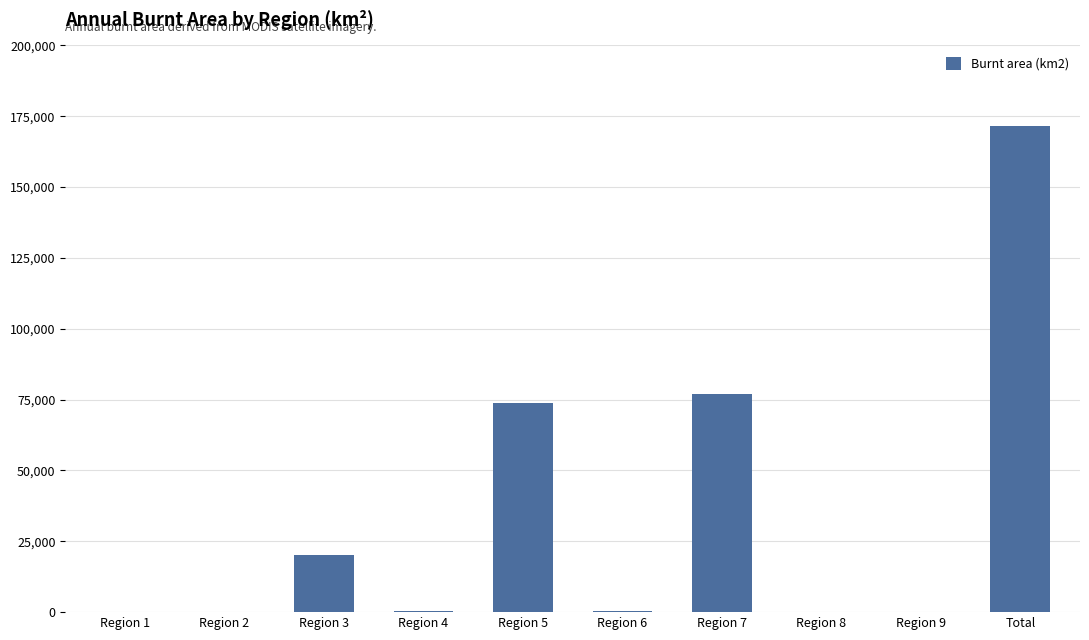

What is the change in value from Region 8 to Total?

+171630.0